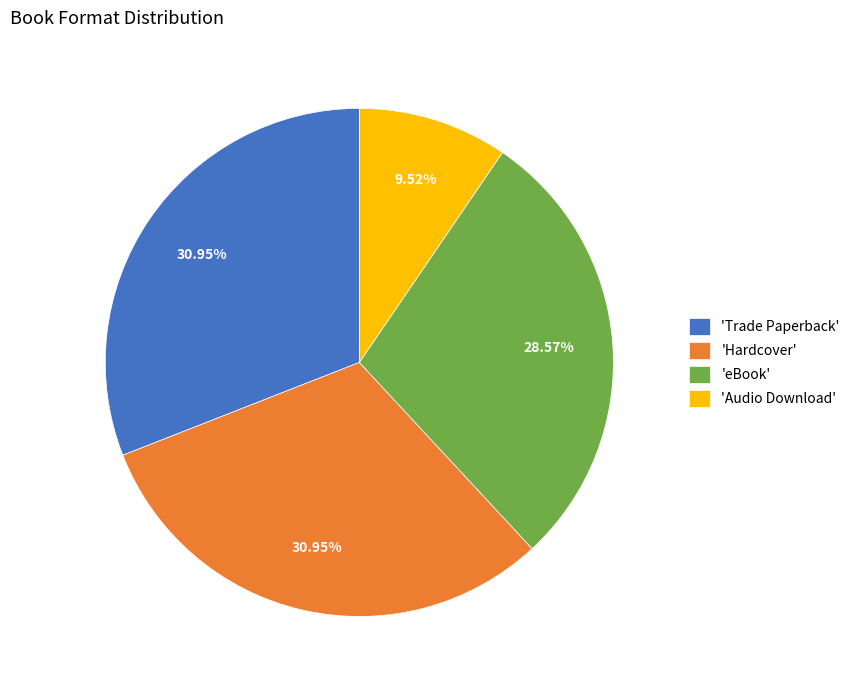

Which has a higher value, 'Trade Paperback' or 'Audio Download'?

'Trade Paperback'